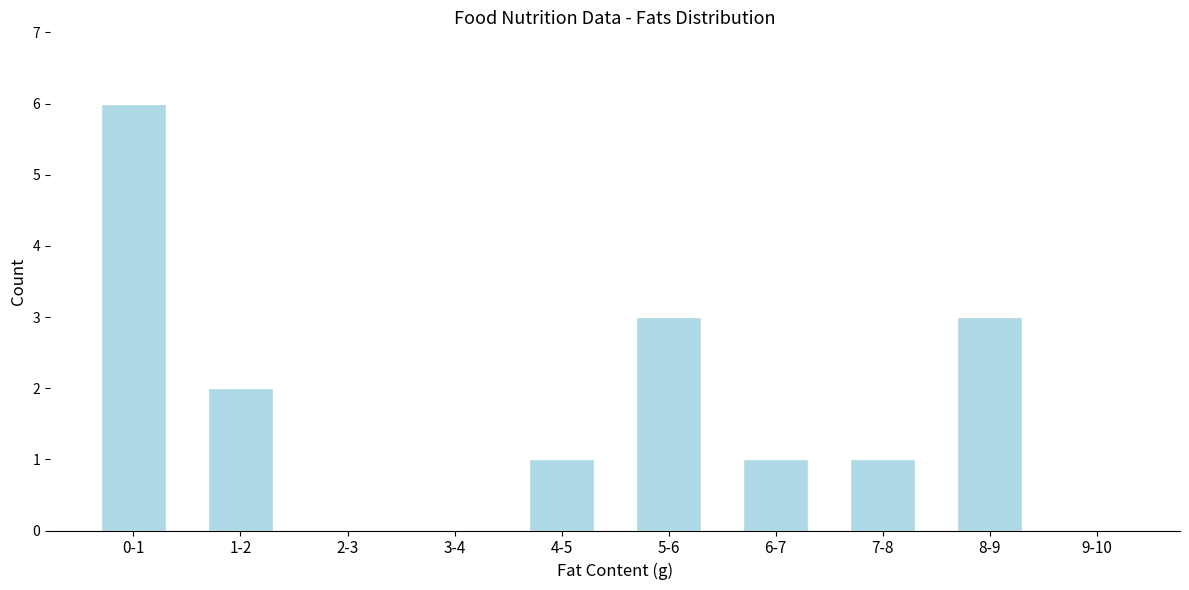

Reading right to left, extract all data points from this chart.

9-10=0	8-9=3	7-8=1	6-7=1	5-6=3	4-5=1	3-4=0	2-3=0	1-2=2	0-1=6